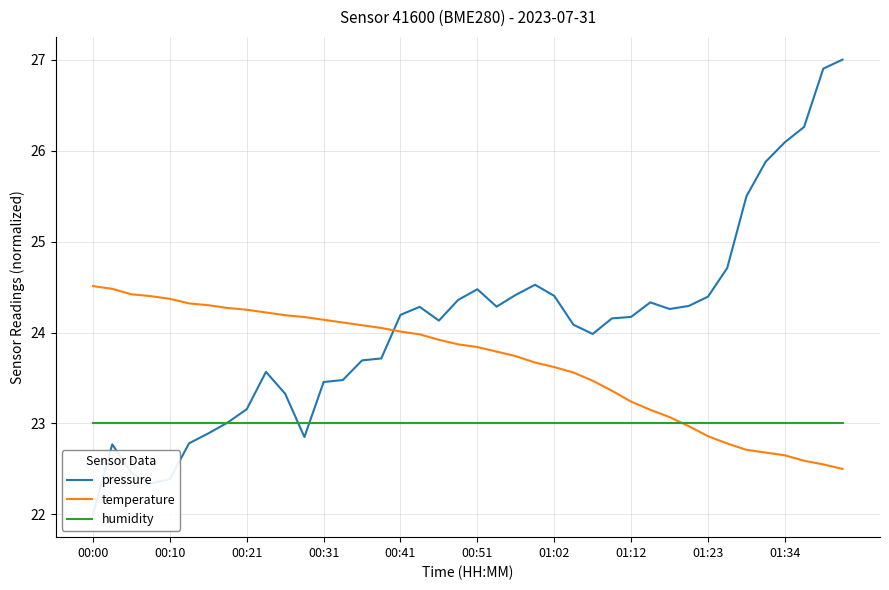

What is the maximum value for temperature?

24.5